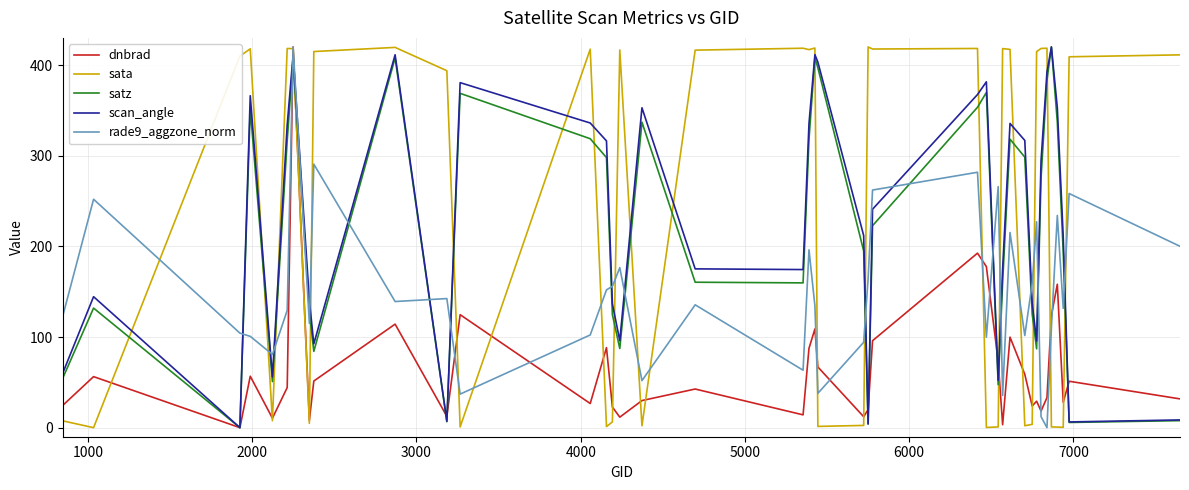

True or false: scan_angle and rade9_aggzone_norm intersect in this chart.

True